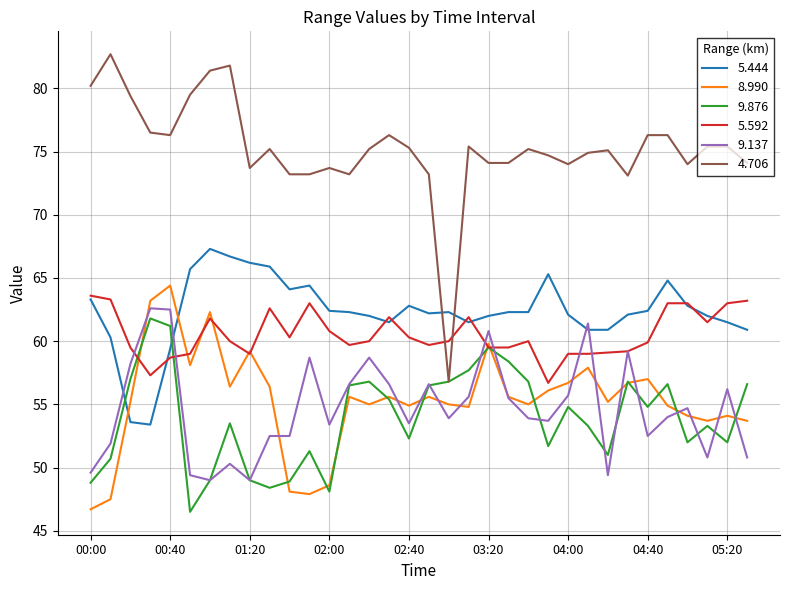

After their last crossing, which series has the higher values: 4.706 or 5.592?

4.706